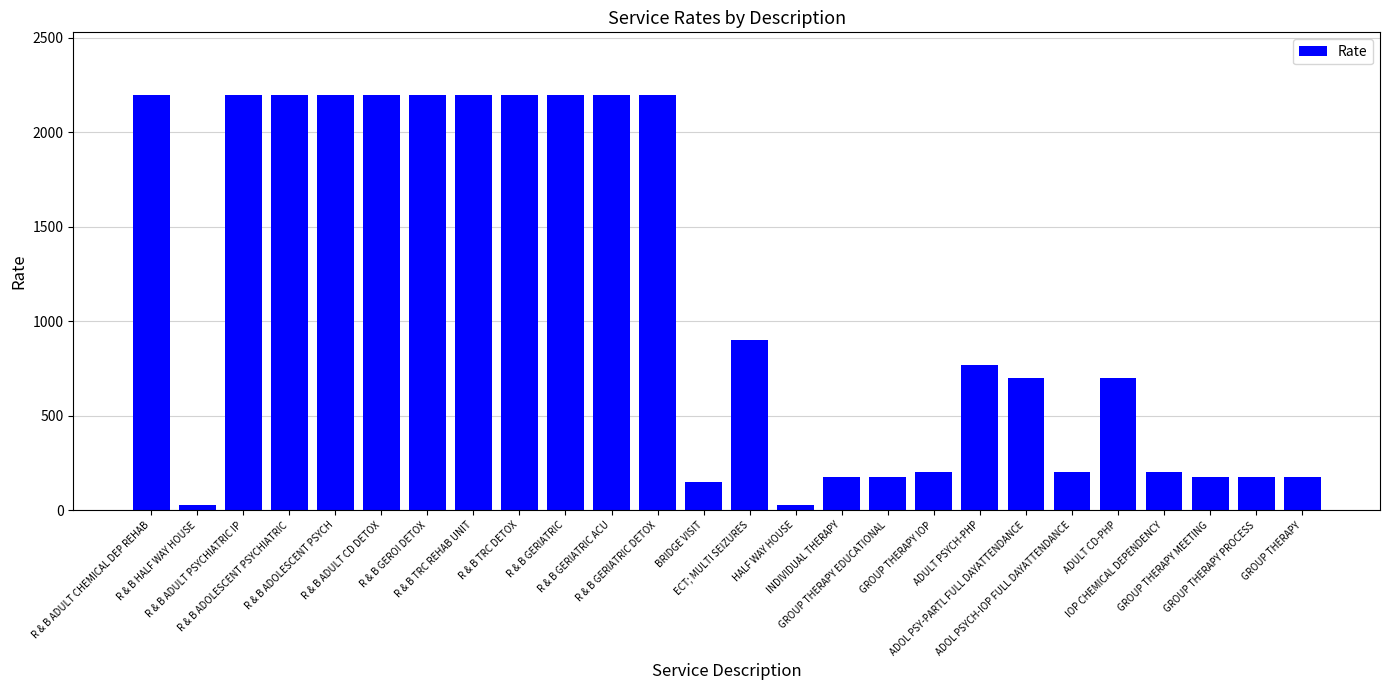

Reading left to right, extract all data points from this chart.

R & B ADULT CHEMICAL DEP REHAB=2200	R & B HALF WAY HOUSE=30	R & B ADULT PSYCHIATRIC IP=2200	R & B ADOLESCENT PSYCHIATRIC=2200	R & B ADOLESCENT PSYCH=2200	R & B ADULT CD DETOX=2200	R & B GEROI DETOX=2200	R & B TRC REHAB UNIT=2200	R & B TRC DETOX=2200	R & B GERIATRIC=2200	R & B GERIATRIC ACU=2200	R & B GERIATRIC DETOX=2200	BRIDGE VISIT=150	ECT; MULTI SEIZURES=900	HALF WAY HOUSE=30	INDIVIDUAL THERAPY=175	GROUP THERAPY EDUCATIONAL=175	GROUP THERAPY IOP=200	ADULT PSYCH-PHP=770	ADOL PSY-PARTL FULL DAYATTENDANCE=700	ADOL PSYCH-IOP FULL DAYATTENDANCE=200	ADULT CD-PHP=700	IOP CHEMICAL DEPENDENCY=200	GROUP THERAPY MEETING=175	GROUP THERAPY PROCESS=175	GROUP THERAPY=175